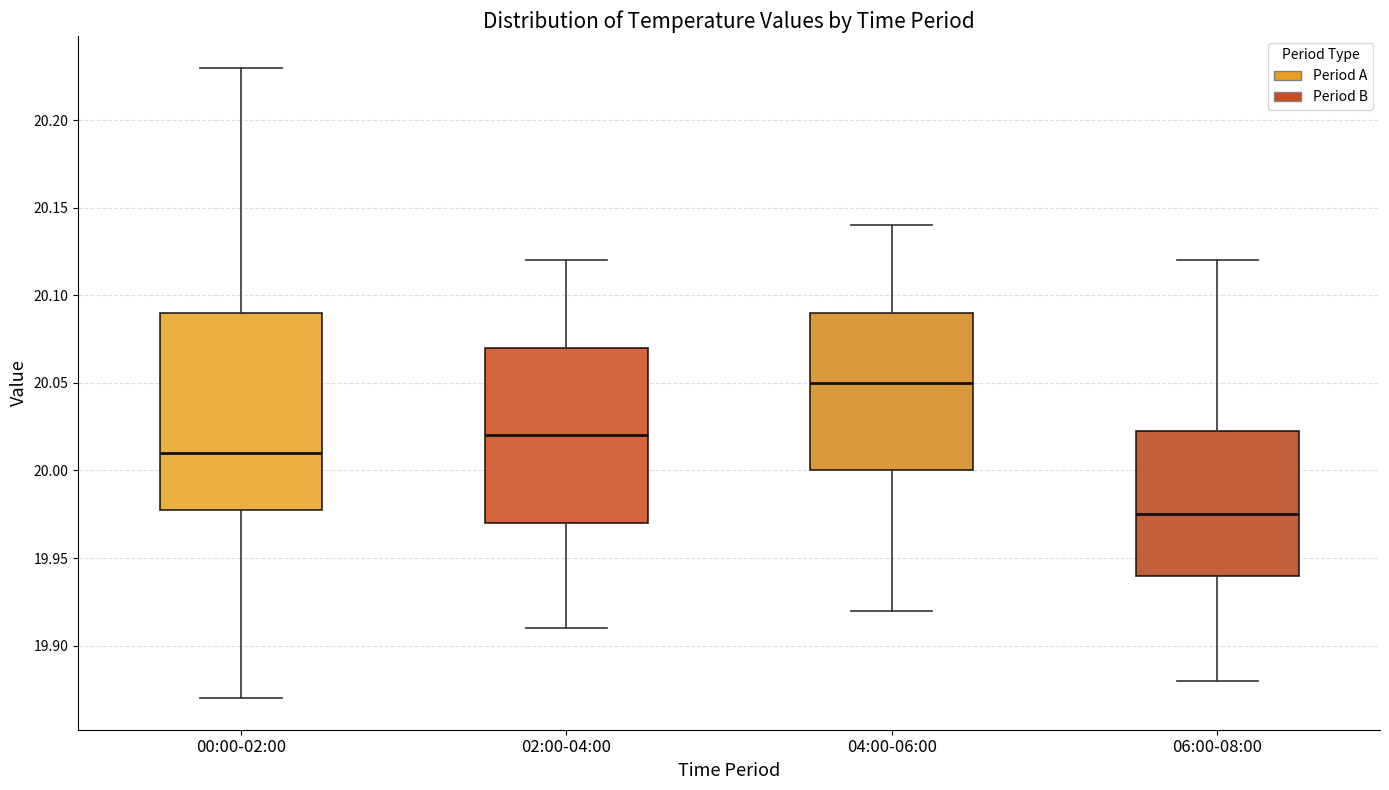

Reading left to right, transcribe this box plot: for each box, give where its median line is, the range the box spans, and where its two whiskers end, as read against the y-axis. The values are not printed on the chart, so give them approximately, as read against the axis.

00:00-02:00: median 20.010, box 19.980 to 20.090, whiskers 19.870 to 20.230
02:00-04:00: median 20.020, box 19.970 to 20.070, whiskers 19.910 to 20.120
04:00-06:00: median 20.050, box 20.000 to 20.090, whiskers 19.920 to 20.140
06:00-08:00: median 19.975, box 19.940 to 20.025, whiskers 19.880 to 20.120